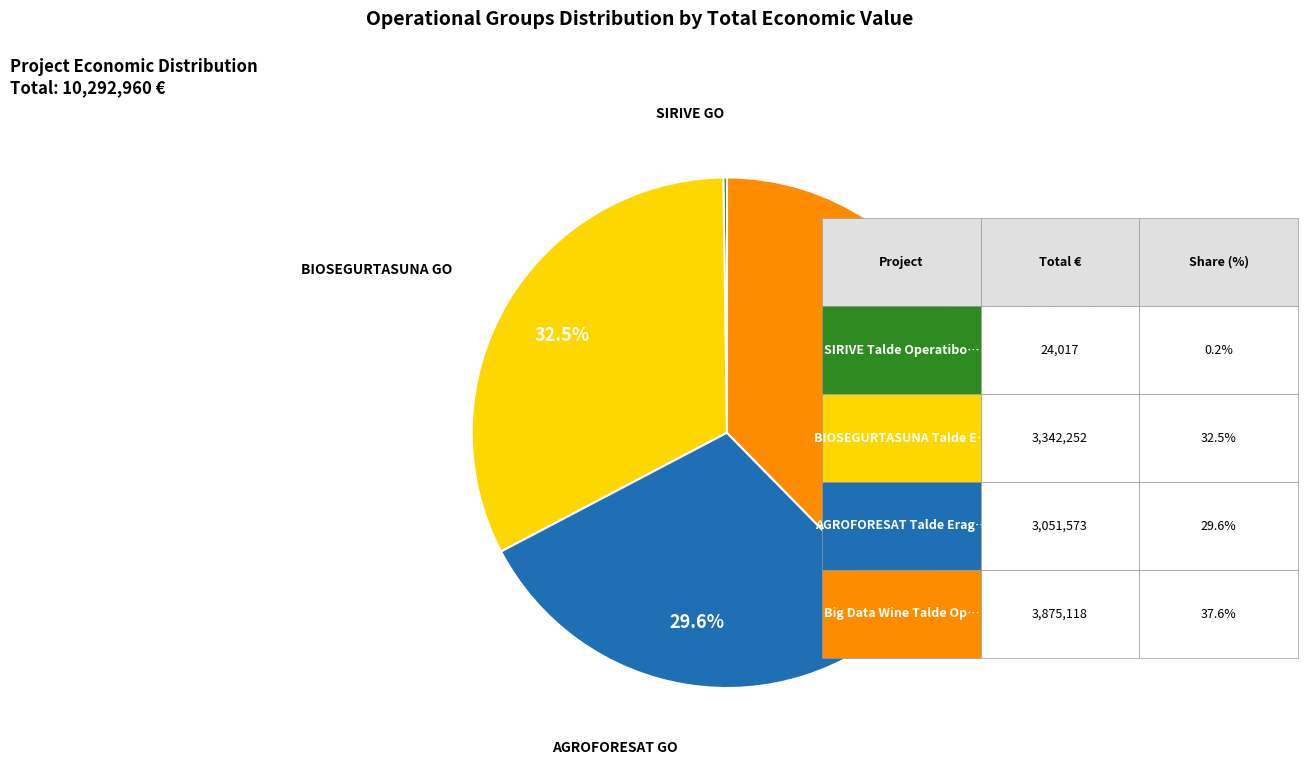

To the nearest percent, what is the average slice percentage?

25%